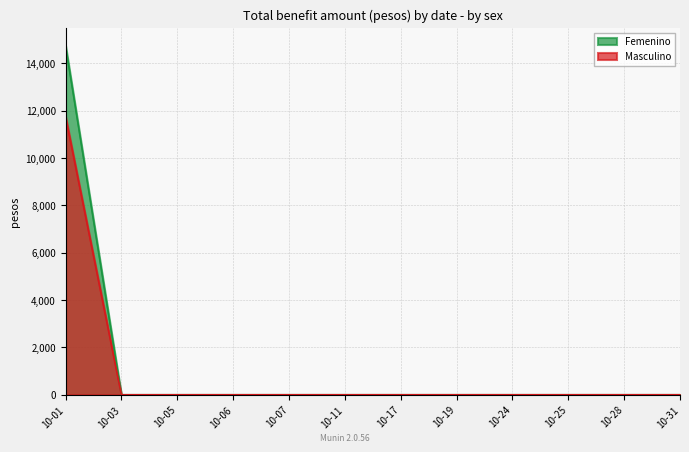

What is the highest value of the Femenino series?

14750